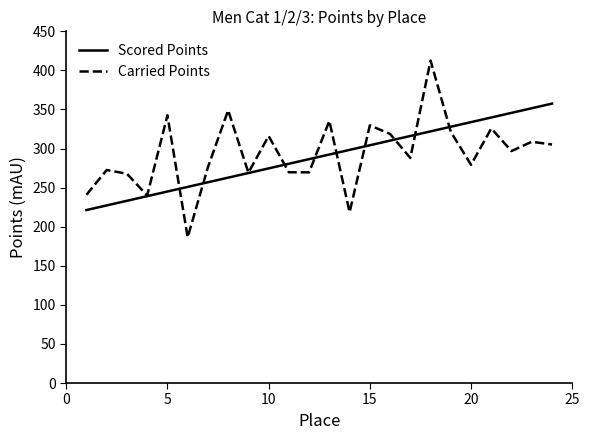

List the series in order of their peak value, highest first.

Carried Points, Scored Points